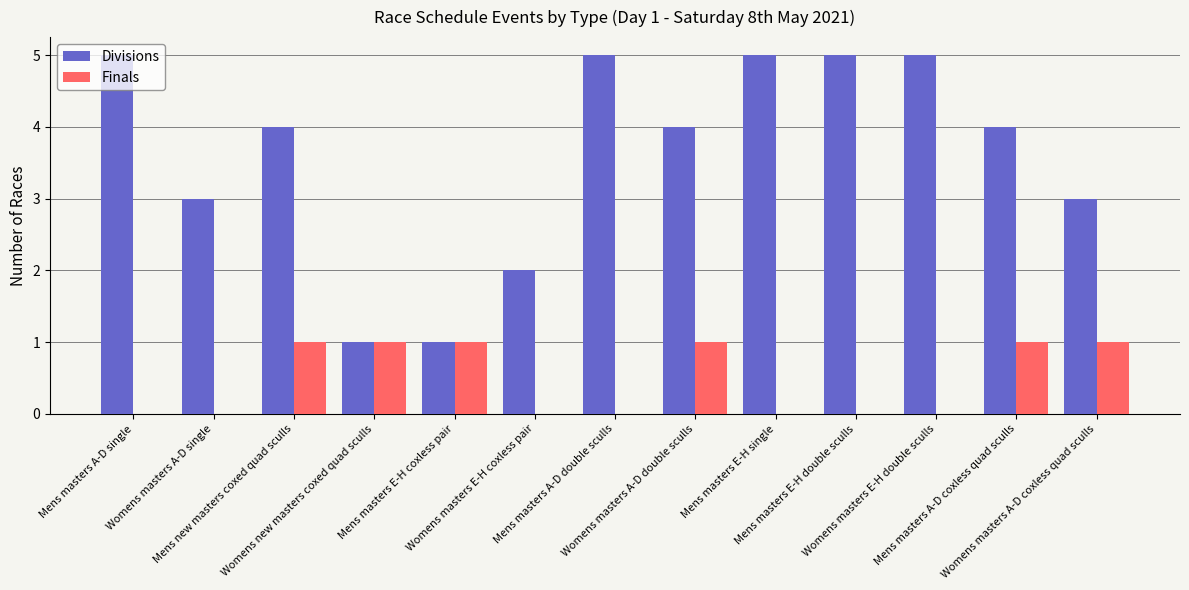

What is the greatest value displayed?

5